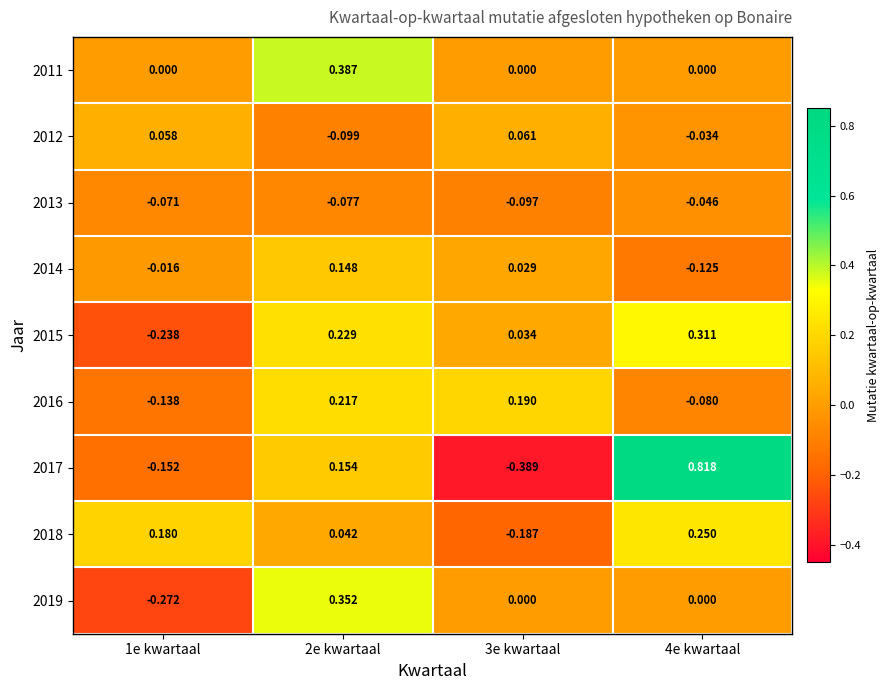

Is the value of 2019 at 3e kwartaal greater than the value of 2012 at 1e kwartaal?

No